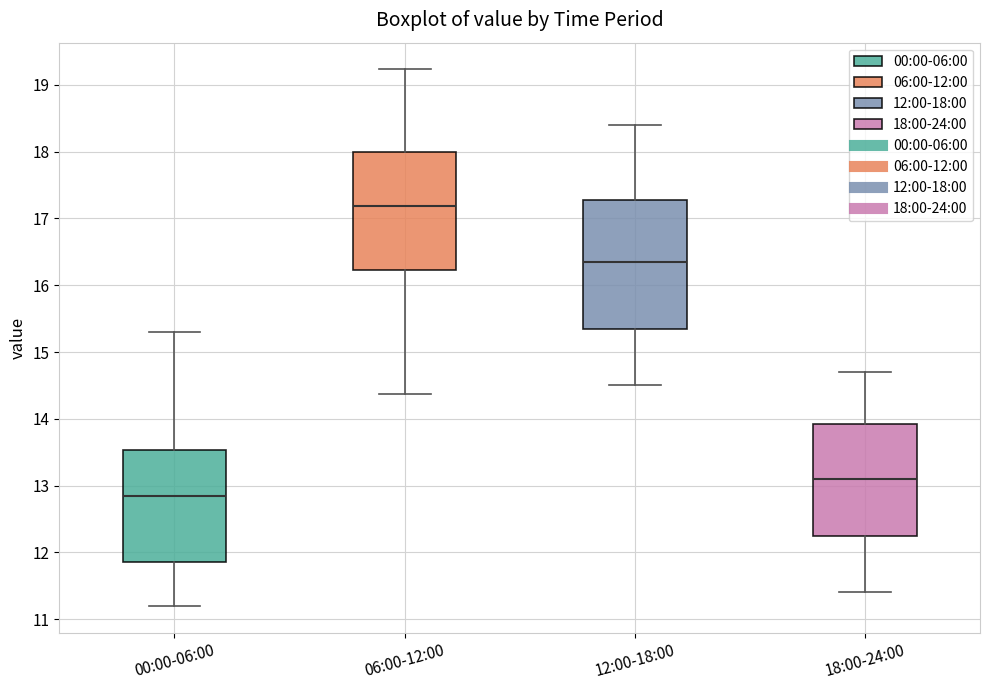

Reading left to right, read every box against the y-axis: the position of its median line, the range the box covers, and the ends of its whiskers. The values are not printed on the chart, so give them approximately, as read against the axis.

00:00-06:00: median 12.9, box 11.9 to 13.5, whiskers 11.2 to 15.3
06:00-12:00: median 17.2, box 16.2 to 18.0, whiskers 14.4 to 19.2
12:00-18:00: median 16.4, box 15.4 to 17.3, whiskers 14.5 to 18.4
18:00-24:00: median 13.1, box 12.3 to 13.9, whiskers 11.4 to 14.7